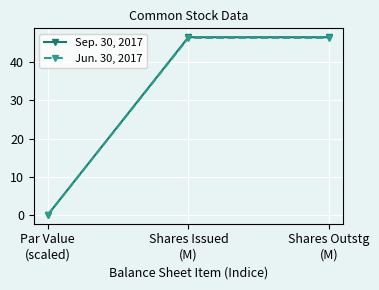

What is the highest value of the Jun. 30, 2017 series?

46.4